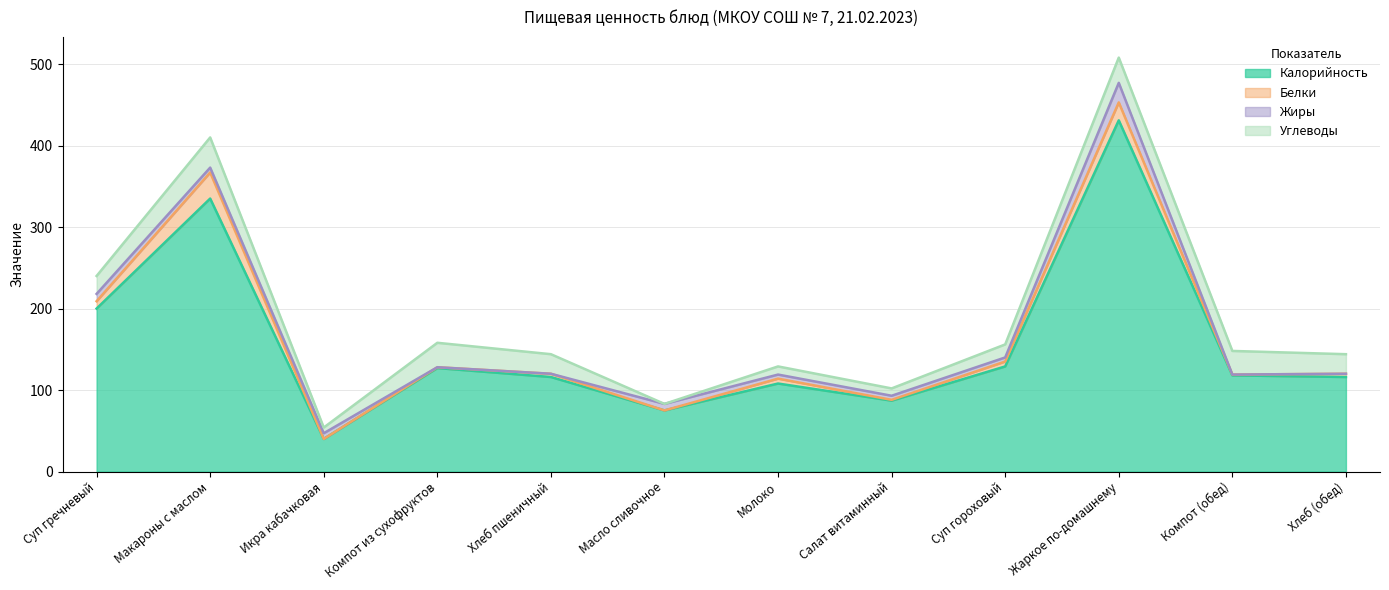

Between Суп гречневый and Салат витаминный, which series saw the biggest shift?

Калорийность